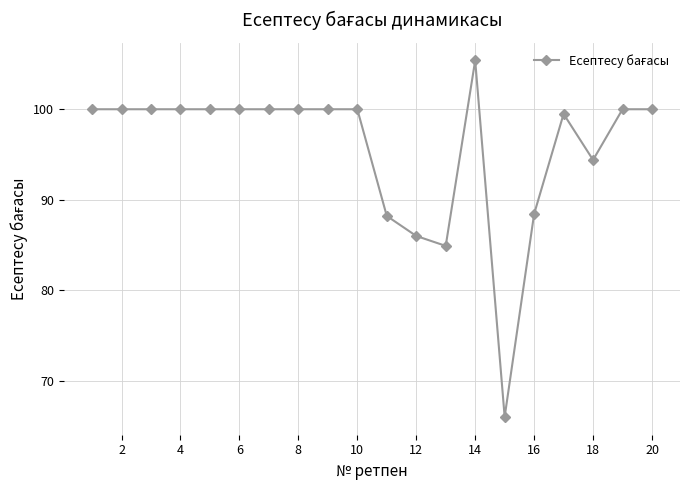

How many data points does each series have?

20